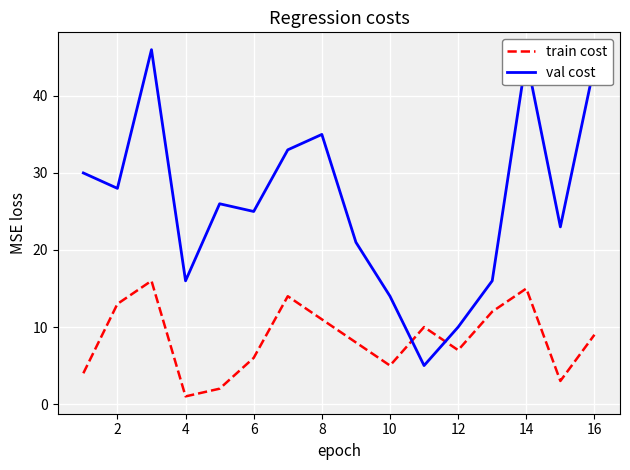

What is the sum of all val cost values?

417